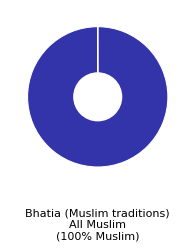

Is there a majority slice in this chart?

Yes